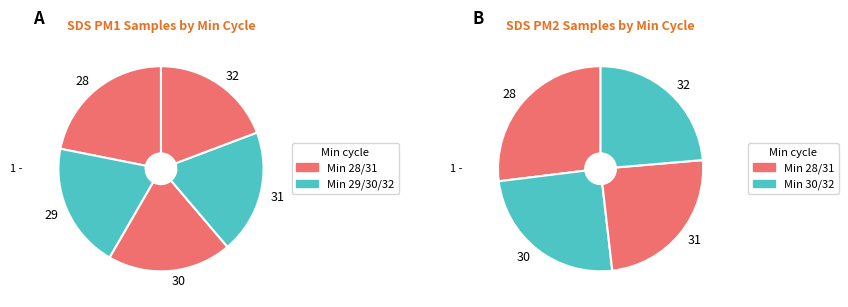

Which slice is the largest?

28